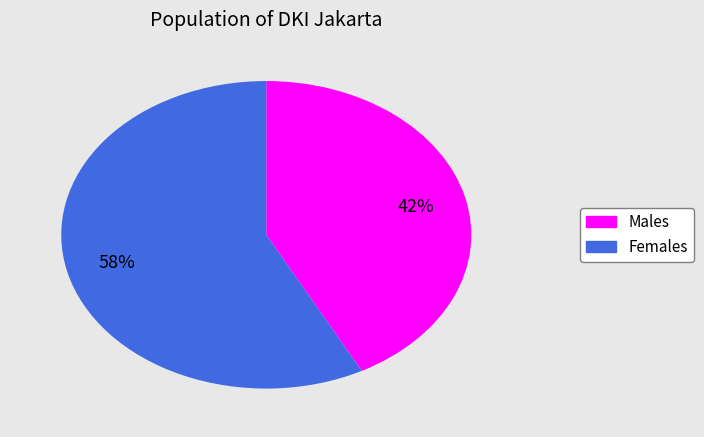

To the nearest percent, what is the average slice percentage?

50%